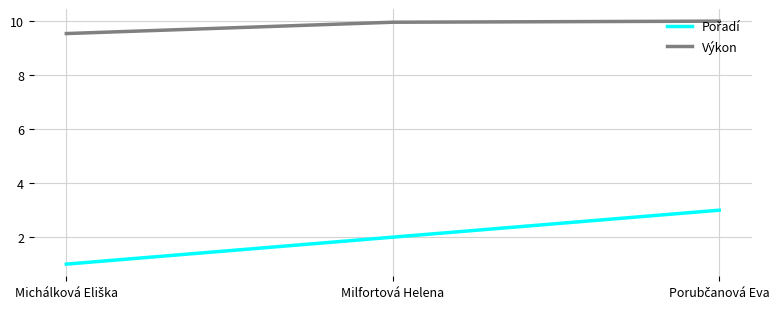

The Výkon series shows 10.0 at Milfortová Helena. True or false?

True